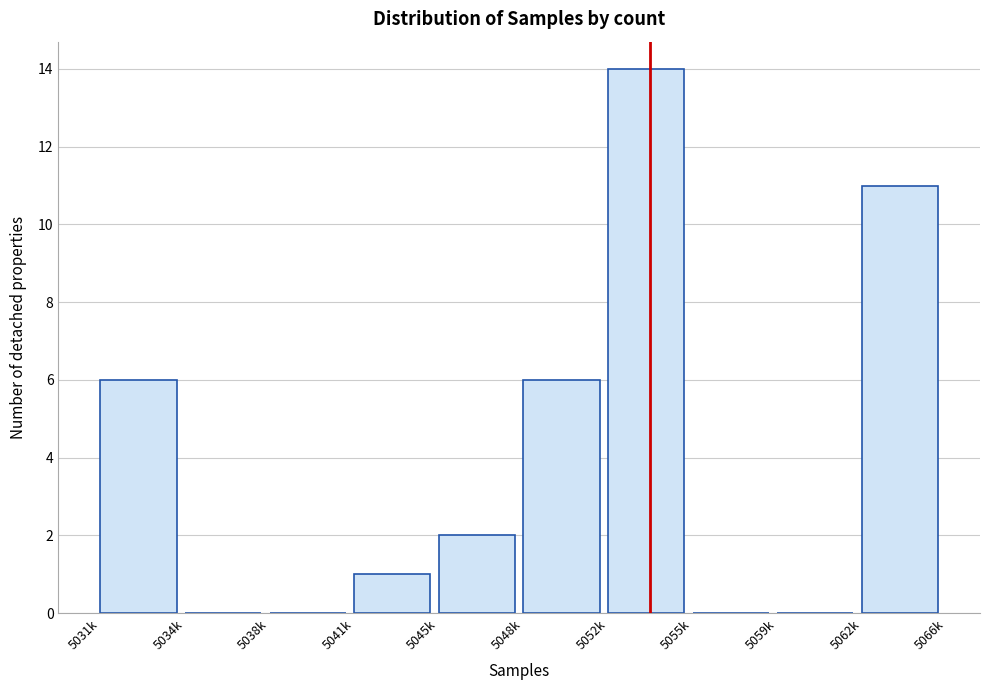

Reading left to right, extract all data points from this chart.

5031k=6	5034k=0	5038k=0	5041k=1	5045k=2	5048k=6	5052k=14	5055k=0	5059k=0	5062k=11